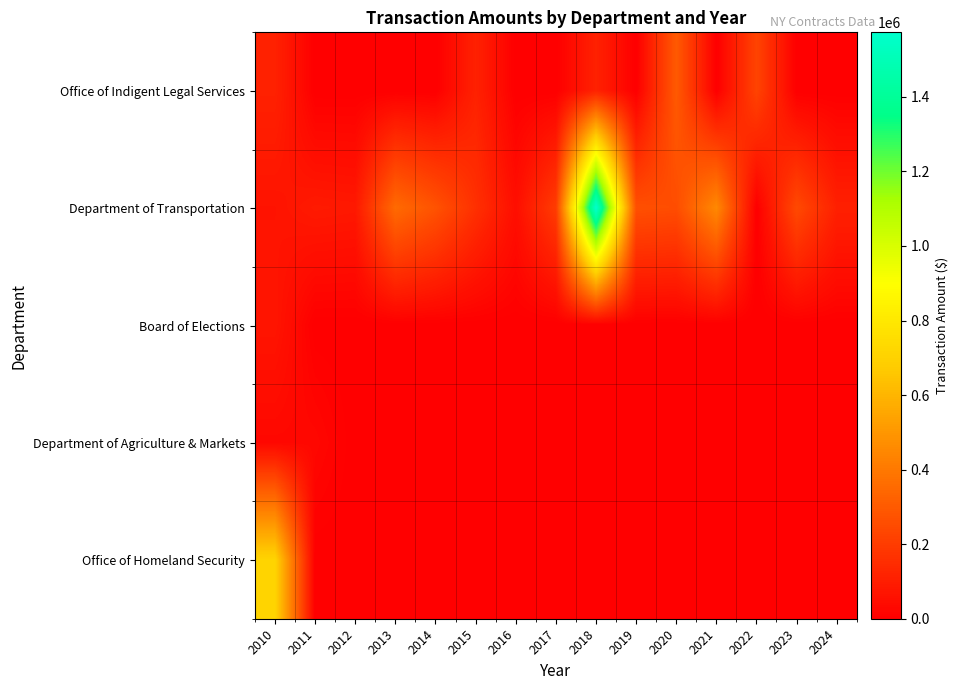

How many distinct data groups are displayed?

5